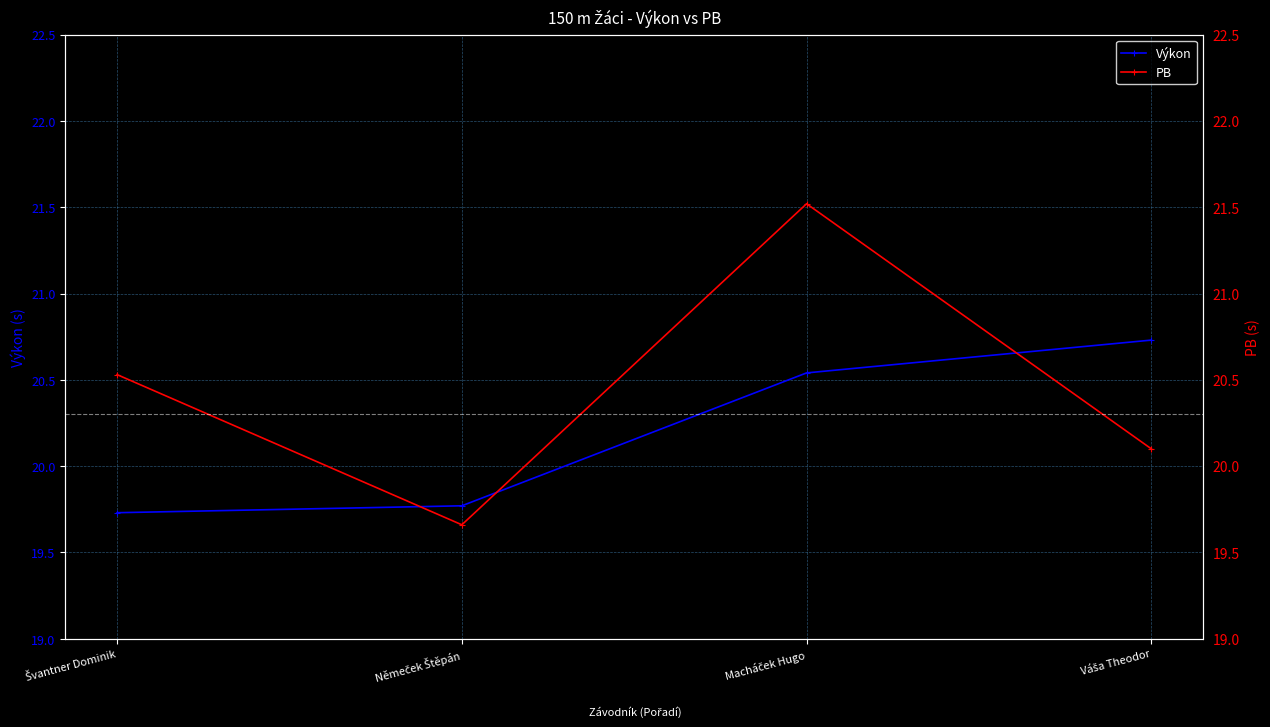

At which category is the sum across all series the highest?

Macháček Hugo